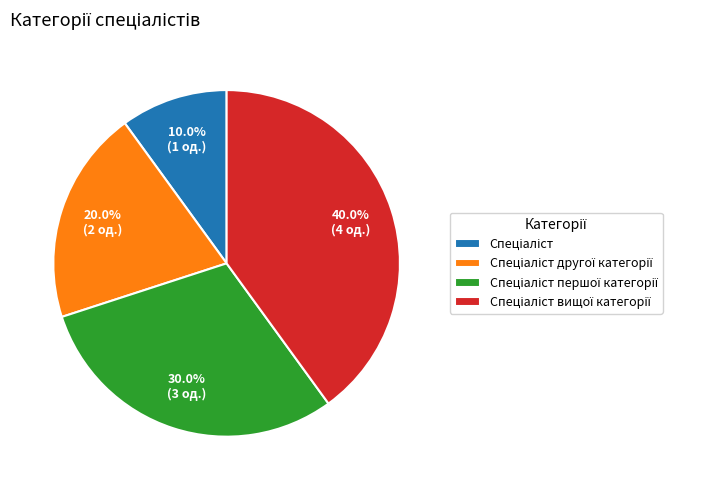

Does any single category account for the majority?

No